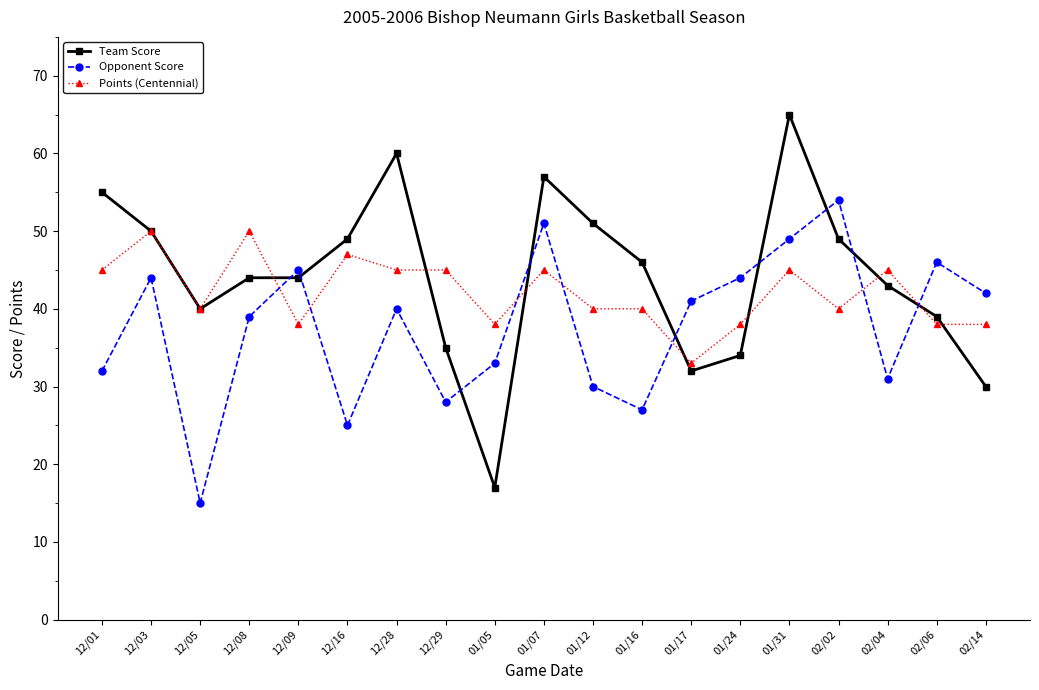

At which label does Points (Centennial) first exceed 40?

12/01